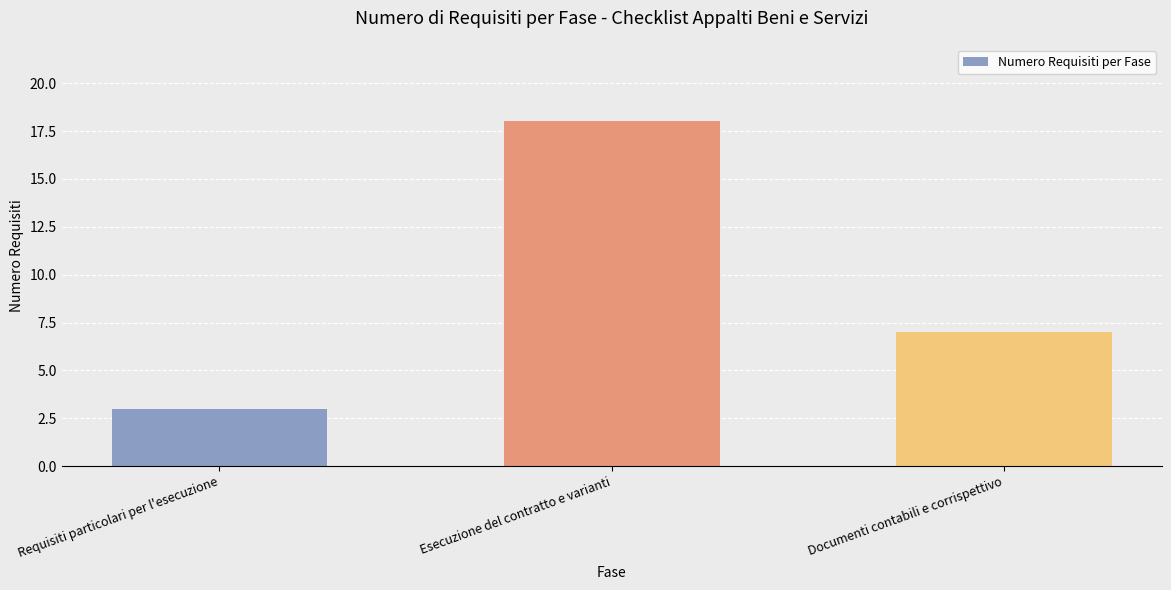

What is the label of the 2nd bar from the right?

Esecuzione del contratto e varianti